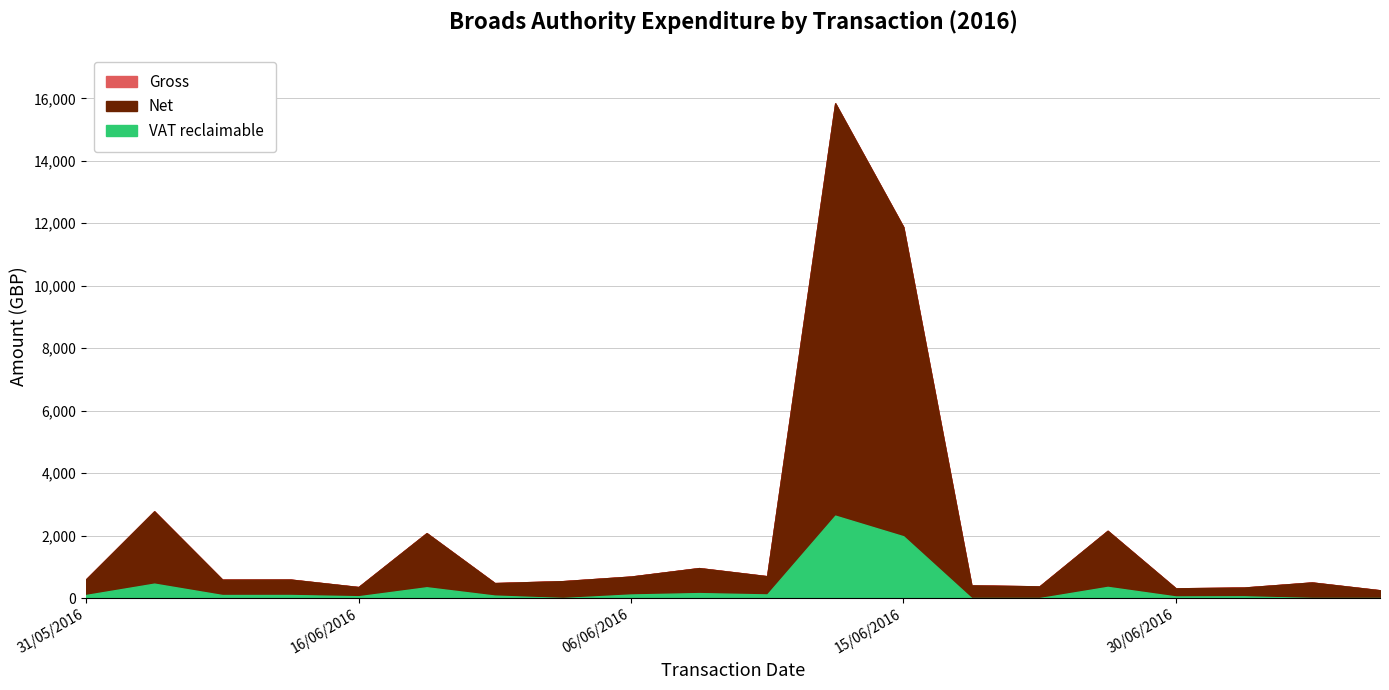

The VAT reclaimable series shows 868.5 at 15/06/2016. True or false?

False